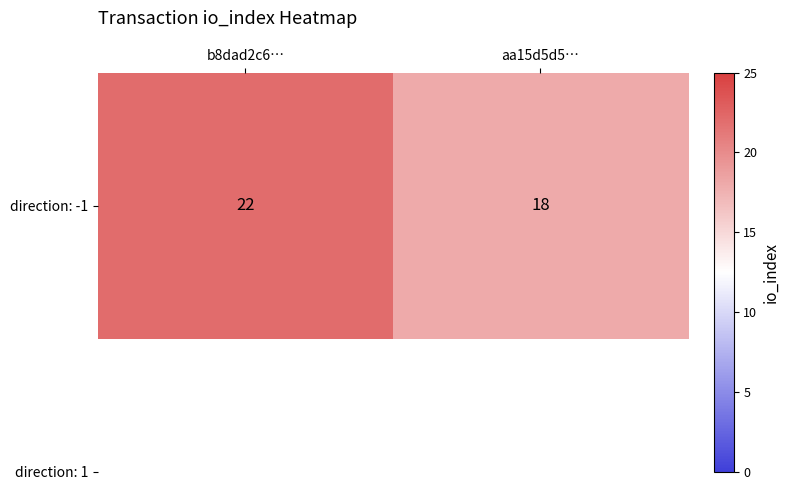

Reading left to right, list all the values displayed in this chart.

b8dad2c6…=22	aa15d5d5…=18